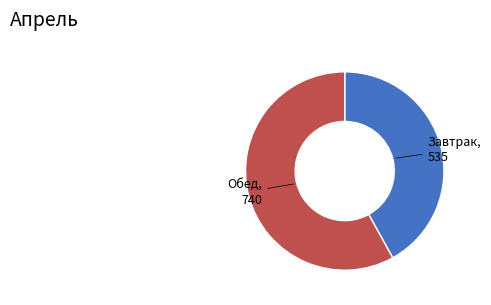

Is there any slice that represents more than half of the pie?

Yes